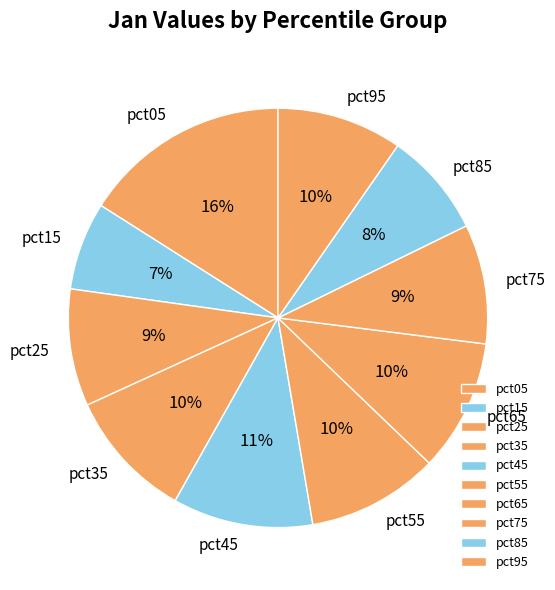

The pct55 slice represents 17% of the pie. True or false?

False